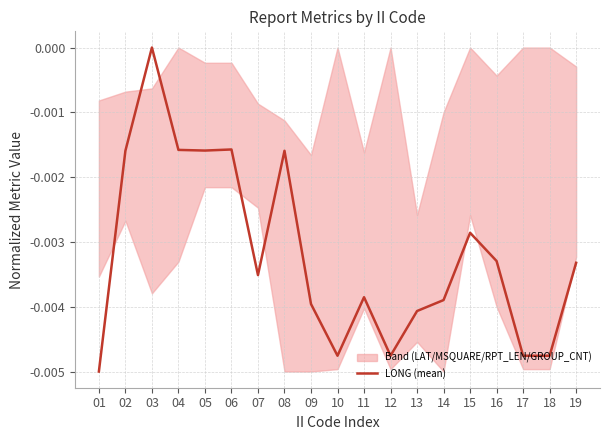

Reading right to left, extract all data points from this chart.

19=-0.0	18=-0.0	17=-0.0	16=-0.0	15=-0.0	14=-0.0	13=-0.0	12=-0.0	11=-0.0	10=-0.0	09=-0.0	08=-0.0	07=-0.0	06=-0.0	05=-0.0	04=-0.0	03=-0.0	02=-0.0	01=-0.0